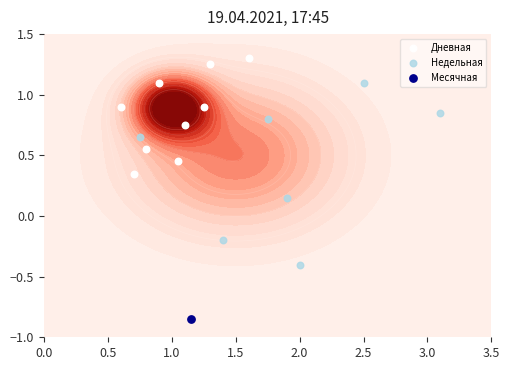

What is the maximum value shown in the chart?

4